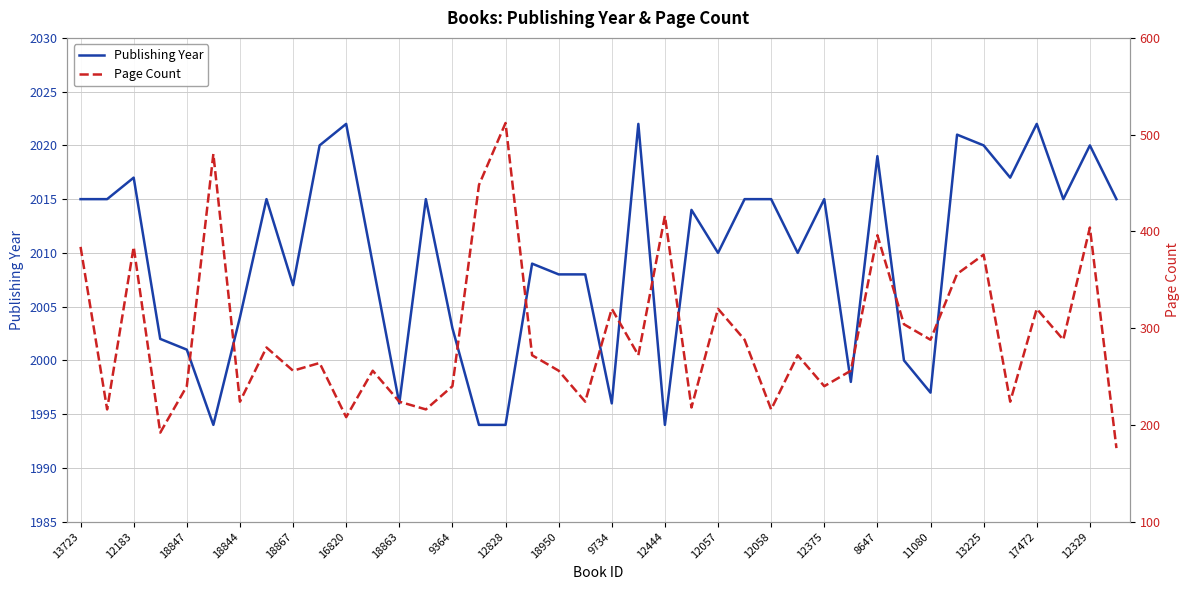

Reading left to right, list all the values displayed in this chart.

Publishing Year: 2015	2015	2017	2002	2001	1994	2004	2015	2007	2020	2022	2009	1996	2015	2003	1994	1994	2009	2008	2008	1996	2022	1994	2014	2010	2015	2015	2010	2015	1998	2019	2000	1997	2021	2020	2017	2022	2015	2020	2015
Page Count: 384	216	384	192	240	480	224	280	256	264	208	256	224	216	240	448	512	272	256	224	320	272	416	218	320	288	216	272	240	256	396	304	288	356	376	224	320	288	404	176